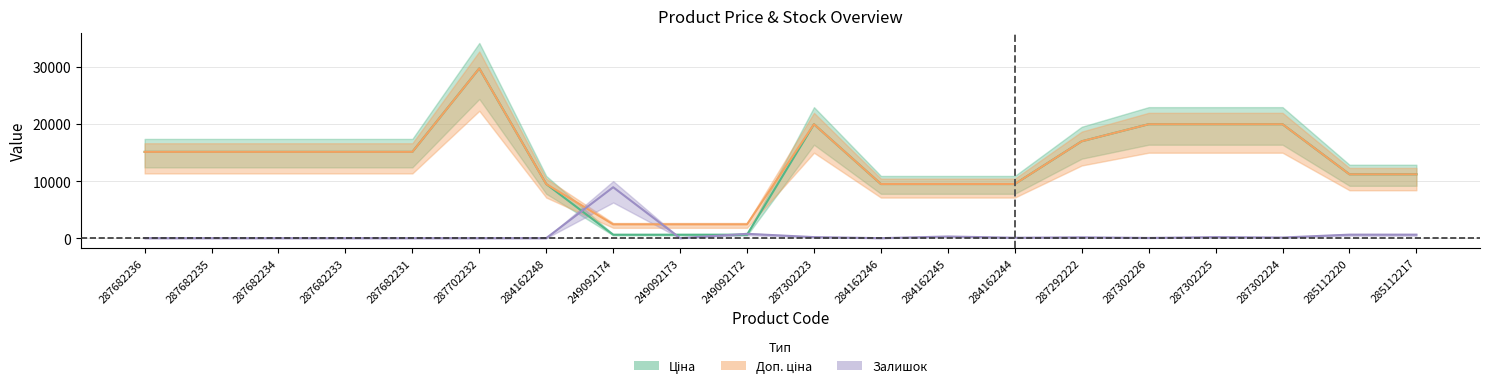

Does the chart have visible grid lines?

Yes